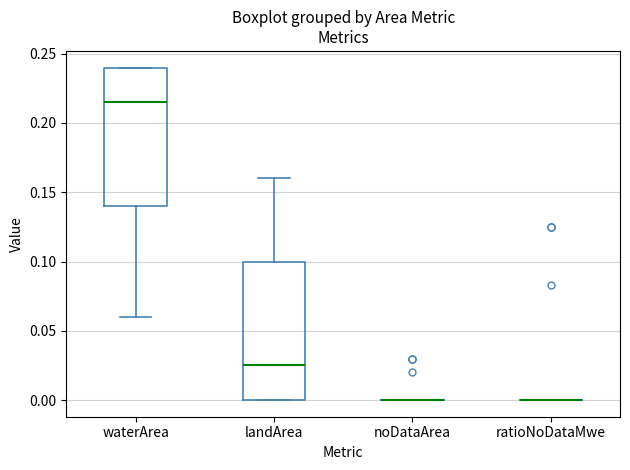

Reading left to right, transcribe this box plot: for each box, give where its median line is, the range the box spans, and where its two whiskers end, as read against the y-axis. The values are not printed on the chart, so give them approximately, as read against the axis.

waterArea: median 0.215, box 0.140 to 0.240, whiskers 0.060 to 0.240
landArea: median 0.025, box 0.000 to 0.100, whiskers 0.000 to 0.160
noDataArea: box collapsed to a line at 0.000, whiskers 0.000 to 0.000
ratioNoDataMwe: box collapsed to a line at 0.000, whiskers 0.000 to 0.000